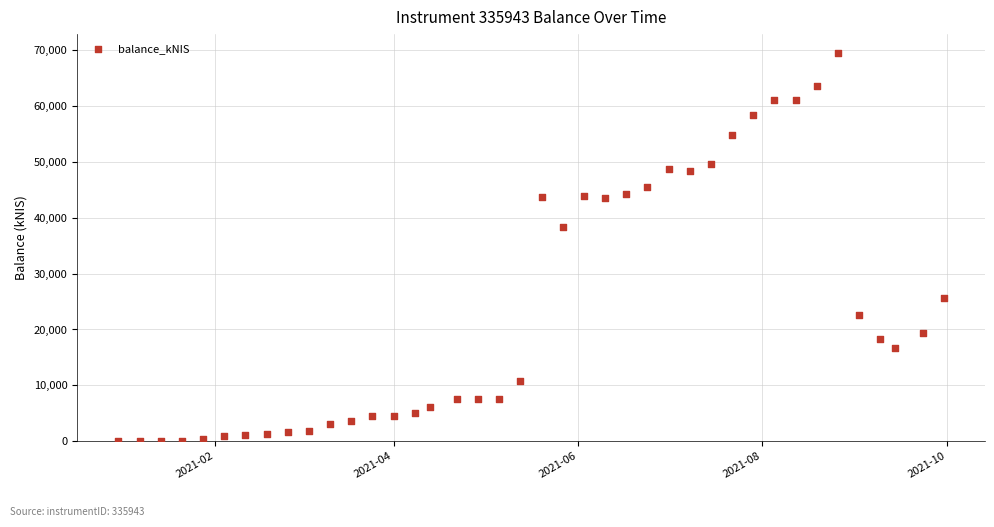

What is the range of X values (max minus min)?

273.0